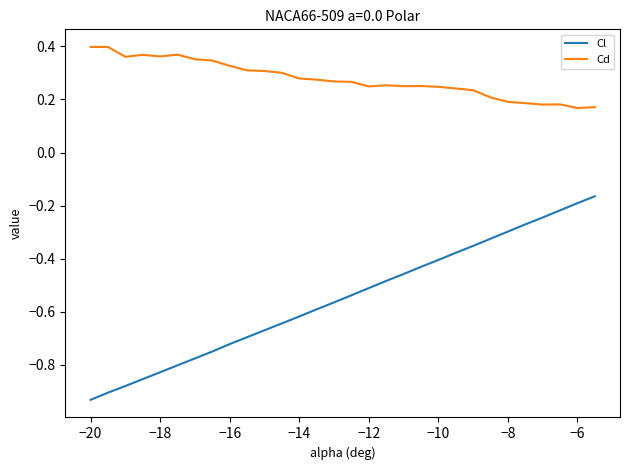

Rank the series by their average value, from lowest to highest.

Cl, Cd